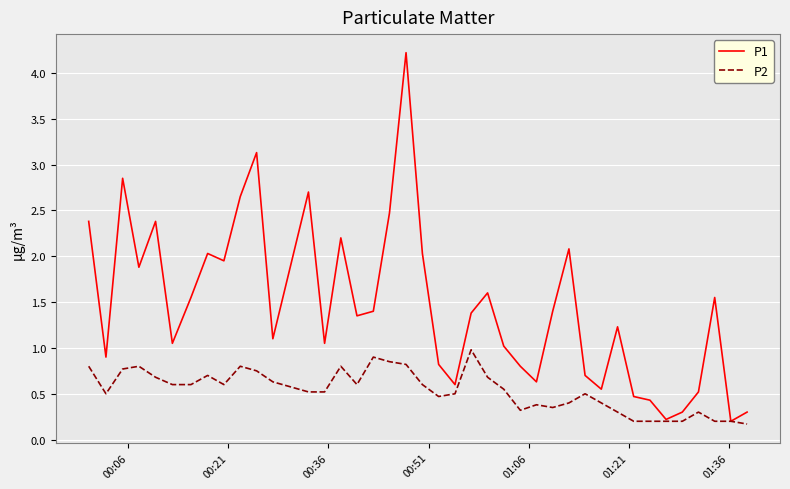

List the series in order of their overall mean, lowest first.

P2, P1